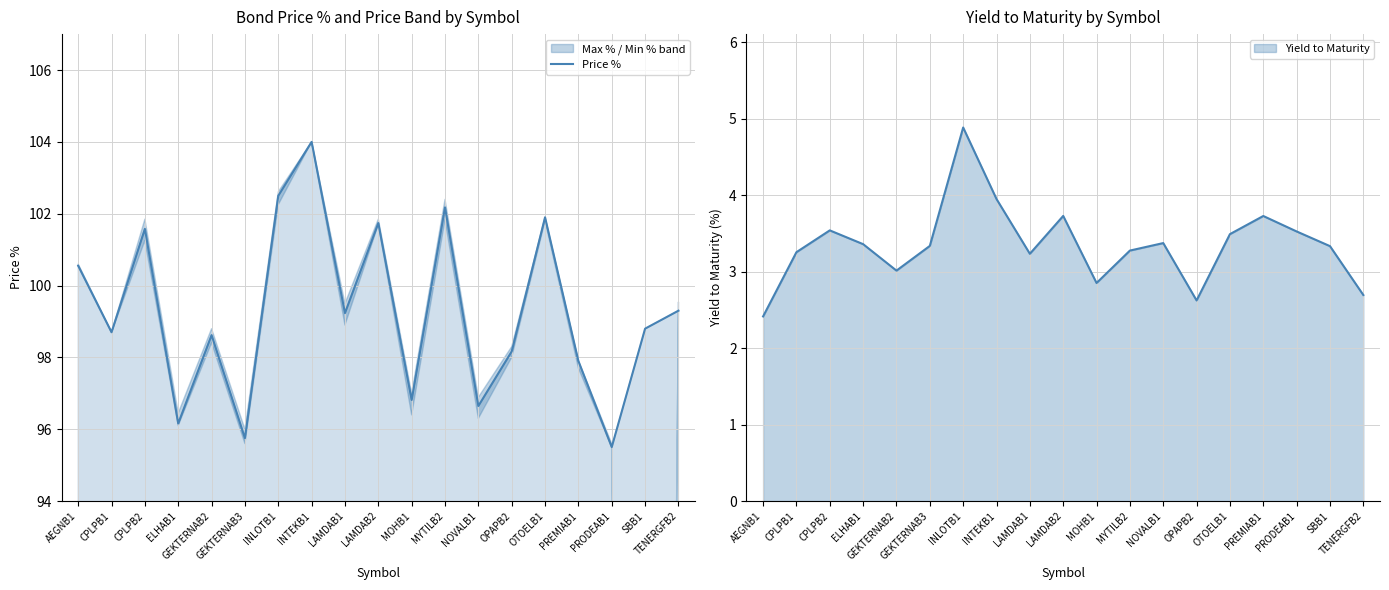

How many lines are shown in the chart?

1